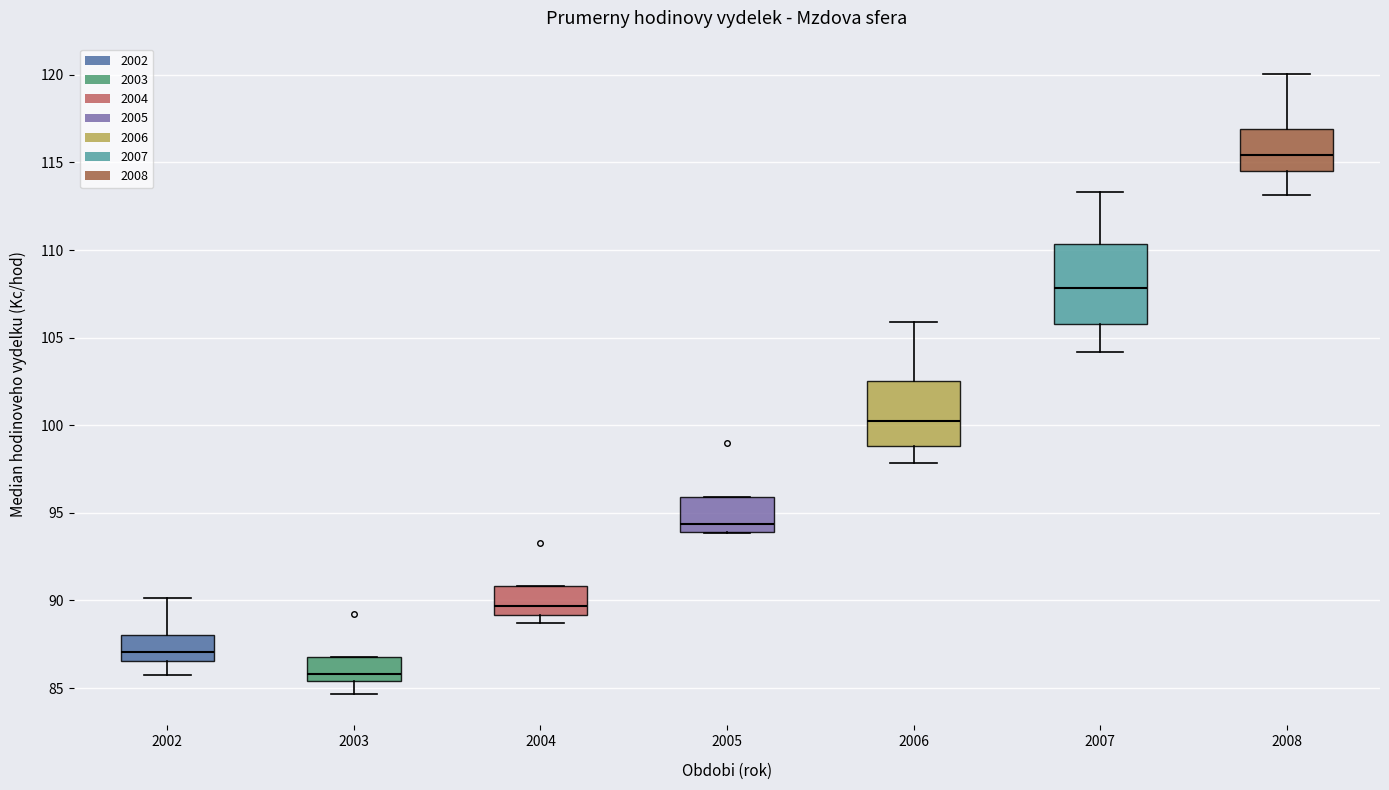

Which box is the tallest, from its lower edge to its upper edge?

2007